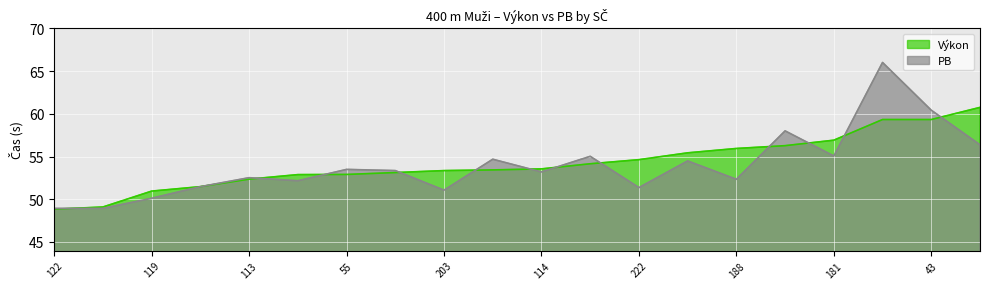

Reading left to right, extract all data points from this chart.

Výkon: 122=48.8	57=49.1	119=51.0	2=51.5	113=52.4	112=52.9	55=52.9	182=53.1	203=53.4	130=53.4	114=53.6	291=54.2	222=54.6	108=55.4	188=56.0	224=56.3	181=56.9	190=59.3	43=59.3	106=60.8
PB: 122=48.9	57=48.9	119=50.1	2=51.5	113=52.5	112=52.2	55=53.5	182=53.4	203=51.1	130=54.7	114=53.2	291=55.0	222=51.4	108=54.5	188=52.3	224=58.0	181=55.1	190=66.0	43=60.4	106=56.4